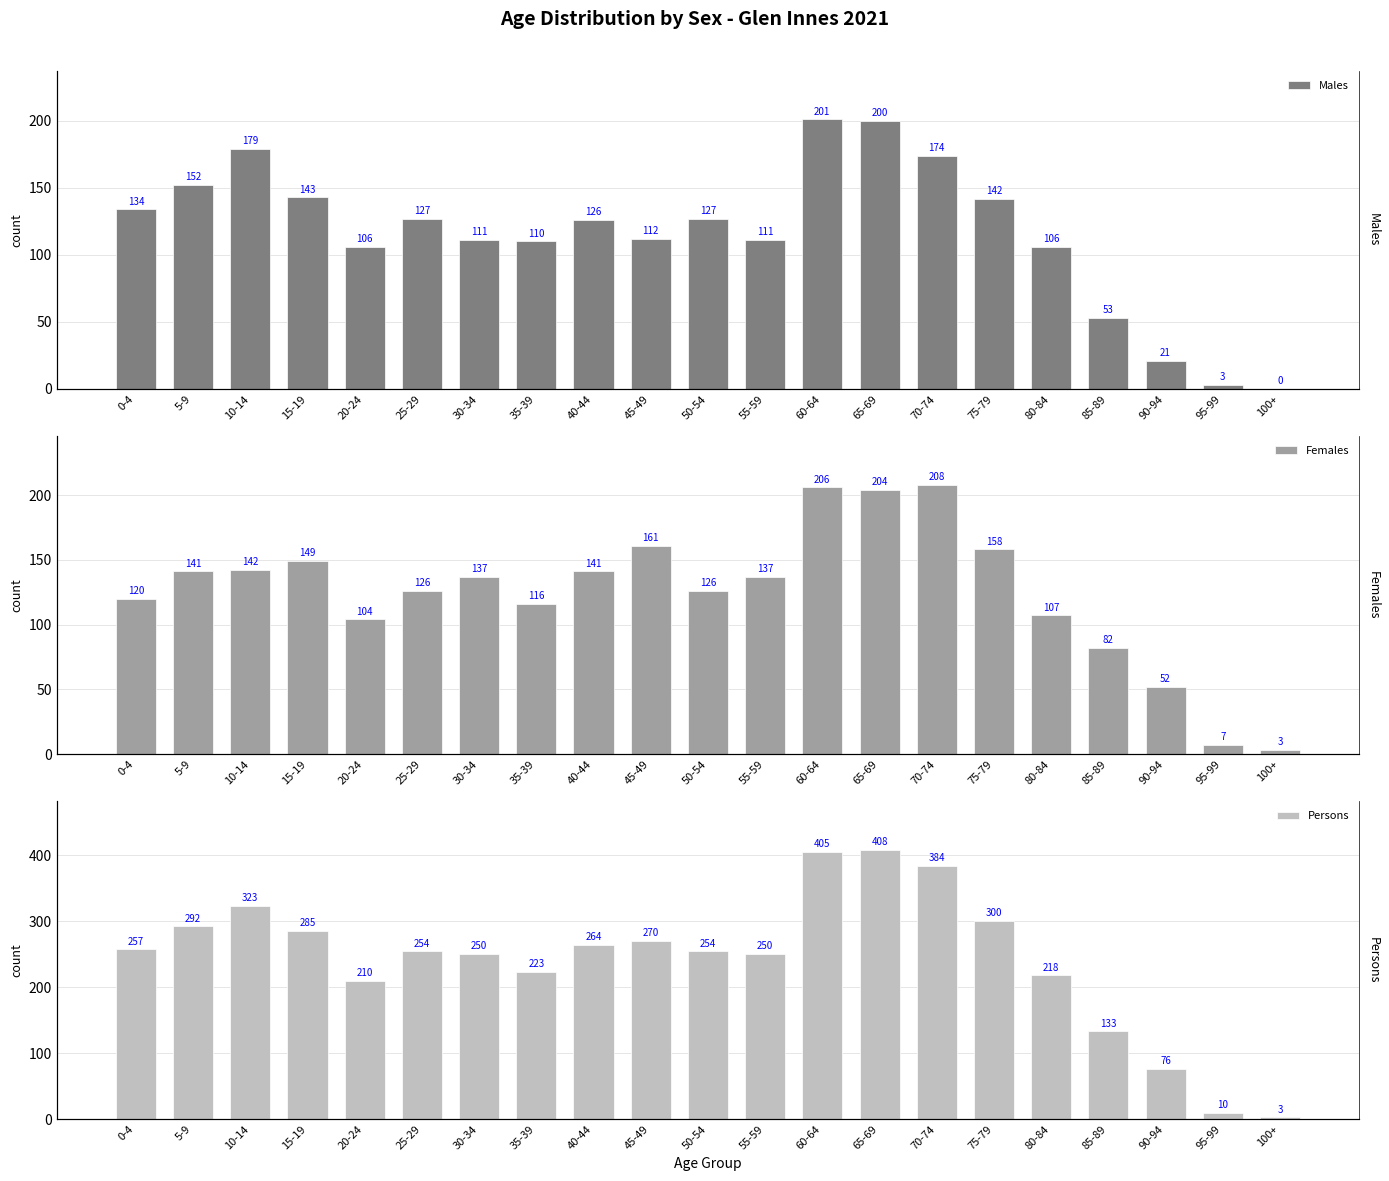

What is the sum of the Females values at 30-34 and 55-59?

274